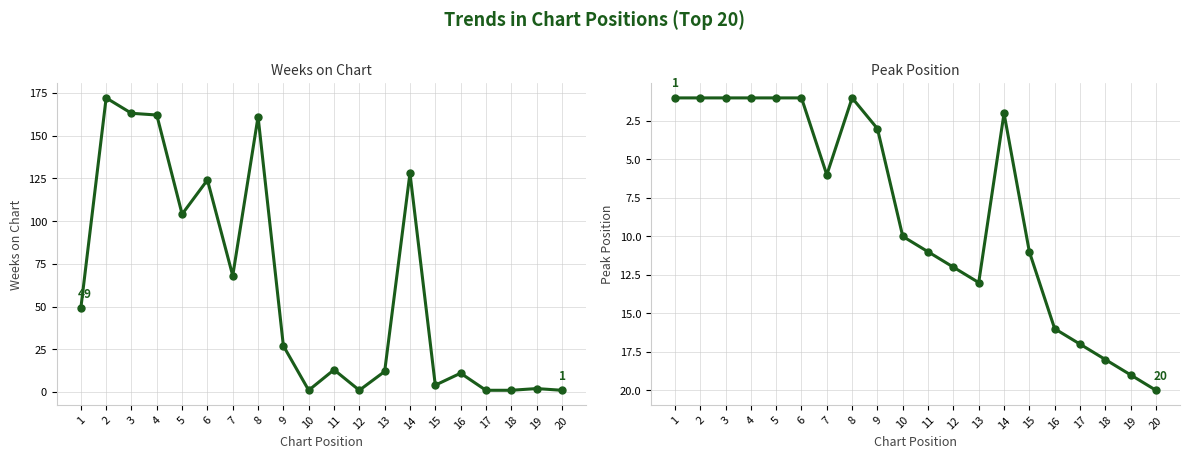

Which category has the highest value in the Weeks on Chart series?

2